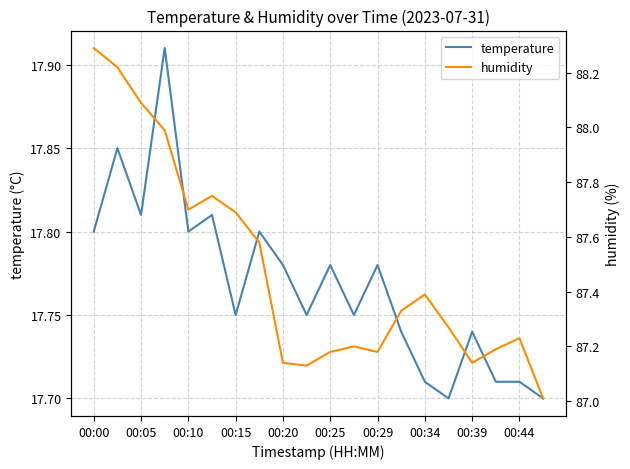

The value of temperature at 00:39 is 30.1. True or false?

False